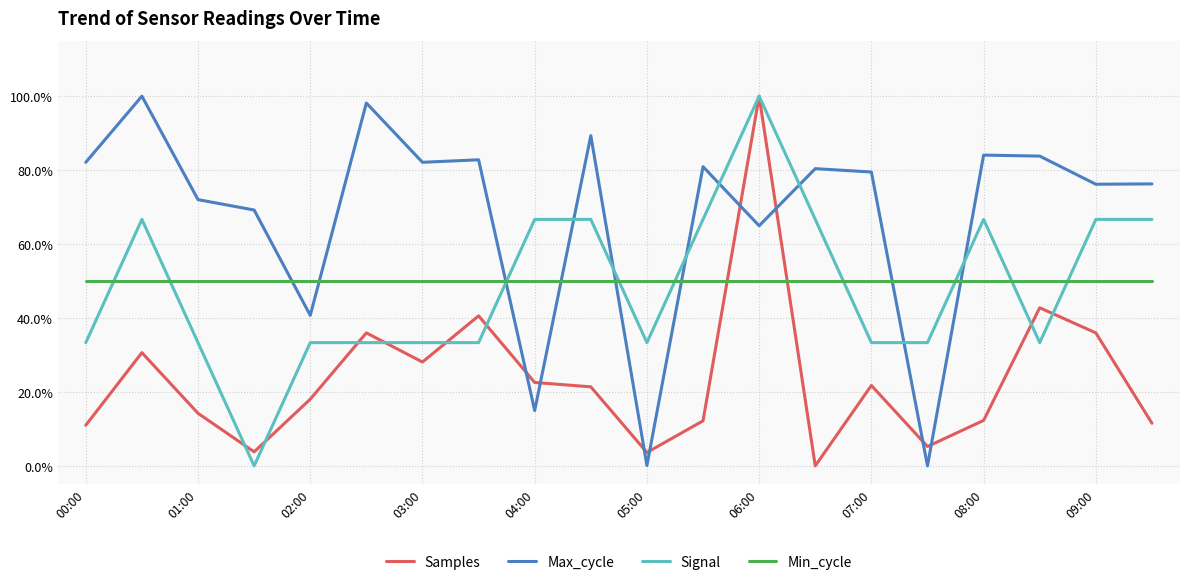

Reading left to right, extract all data points from this chart.

Samples: 0.1	0.3	0.1	0.0	0.2	0.4	0.3	0.4	0.2	0.2	0.0	0.1	1.0	0.0	0.2	0.1	0.1	0.4	0.4	0.1
Max_cycle: 0.8	1.0	0.7	0.7	0.4	1.0	0.8	0.8	0.1	0.9	0.0	0.8	0.6	0.8	0.8	0.0	0.8	0.8	0.8	0.8
Signal: 0.3	0.7	0.3	0.0	0.3	0.3	0.3	0.3	0.7	0.7	0.3	0.7	1.0	0.7	0.3	0.3	0.7	0.3	0.7	0.7
Min_cycle: 0.5	0.5	0.5	0.5	0.5	0.5	0.5	0.5	0.5	0.5	0.5	0.5	0.5	0.5	0.5	0.5	0.5	0.5	0.5	0.5